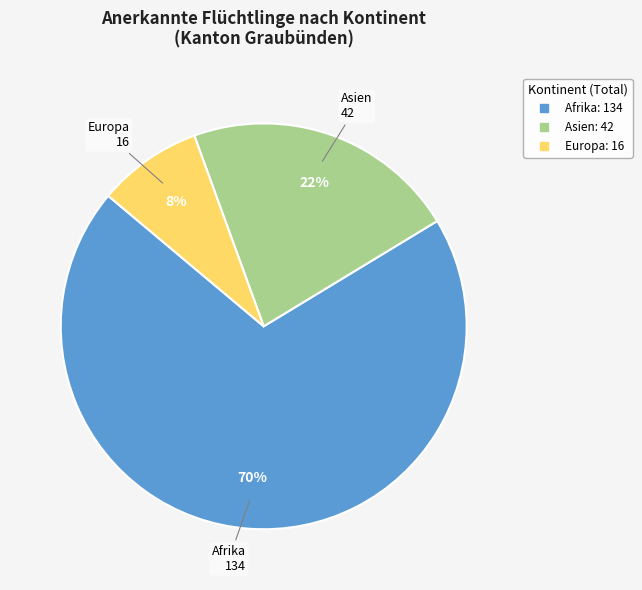

Count the number of slices in the pie.

3